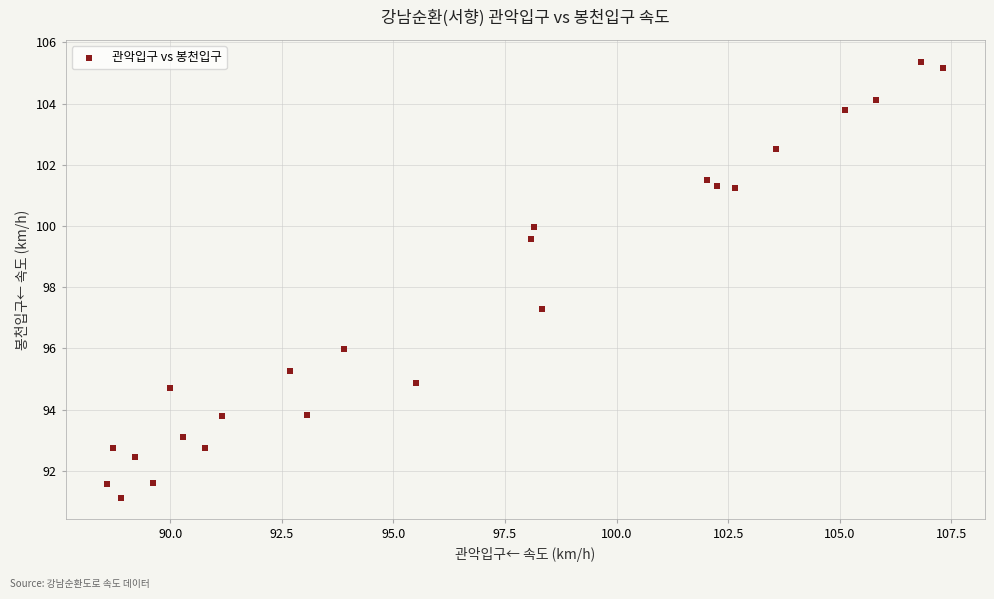

What is the range of X values (max minus min)?

18.7